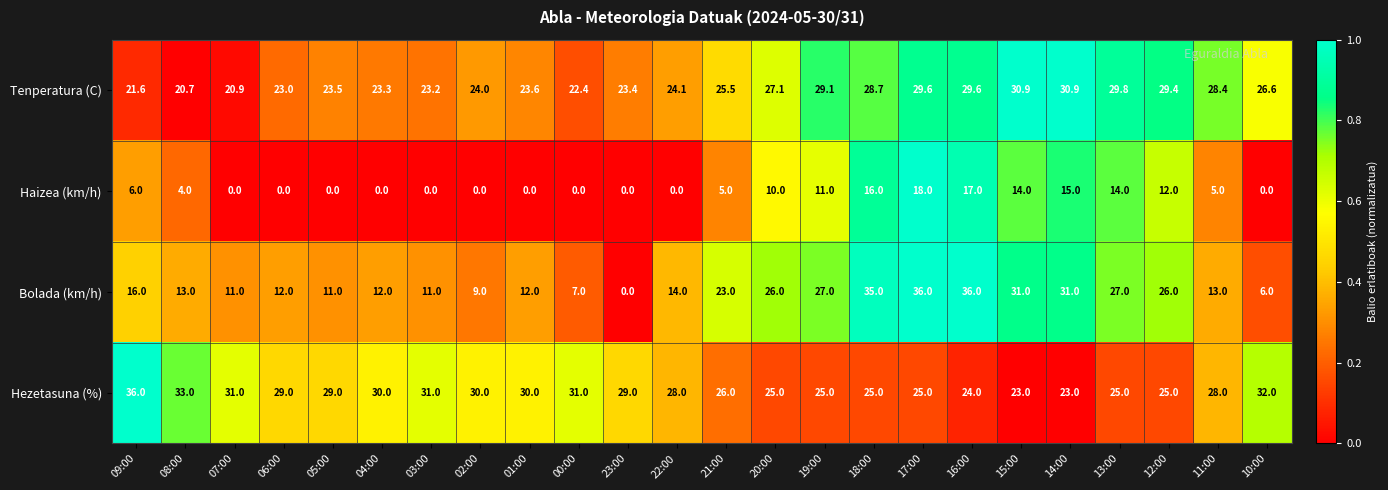

Which category has the lowest value in the Bolada (km/h) series?

23:00